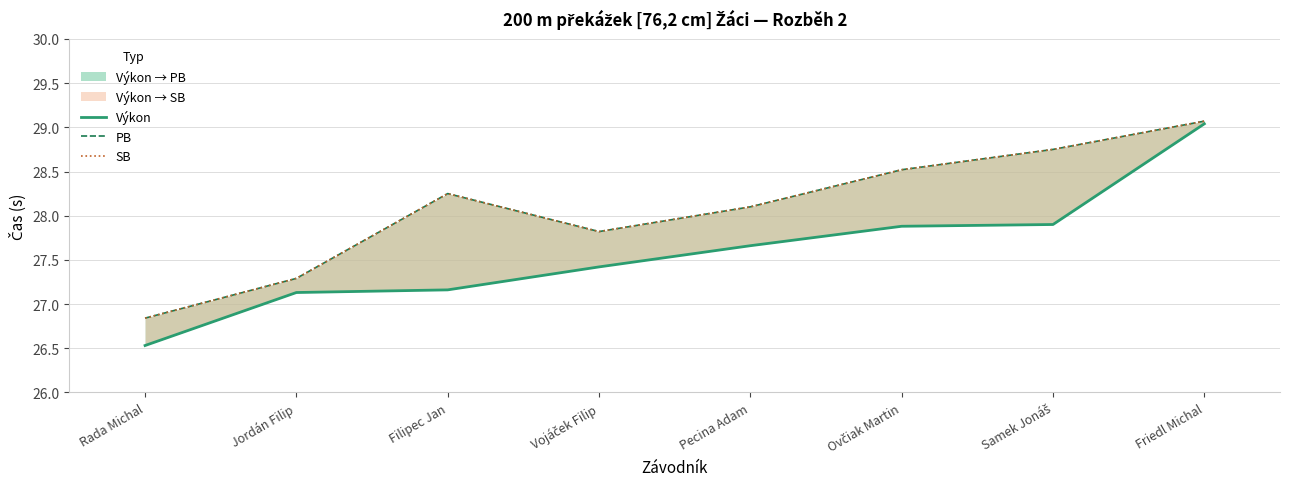

What is the difference between the maximum and minimum values in the SB series?

2.2